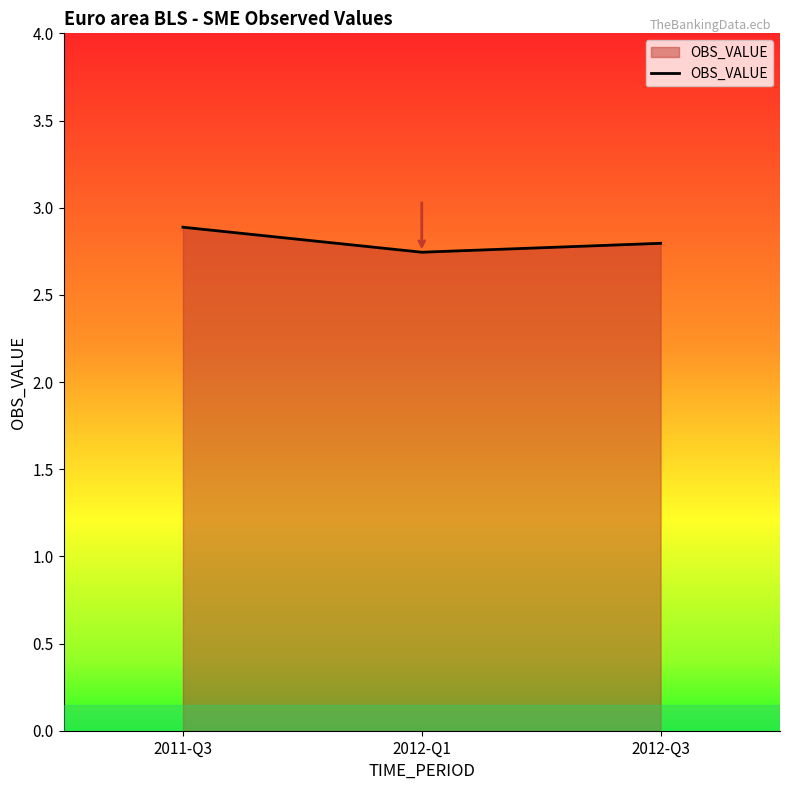

Approximately how many times larger is the value at 2012-Q3 compared to 2012-Q1?

1.0